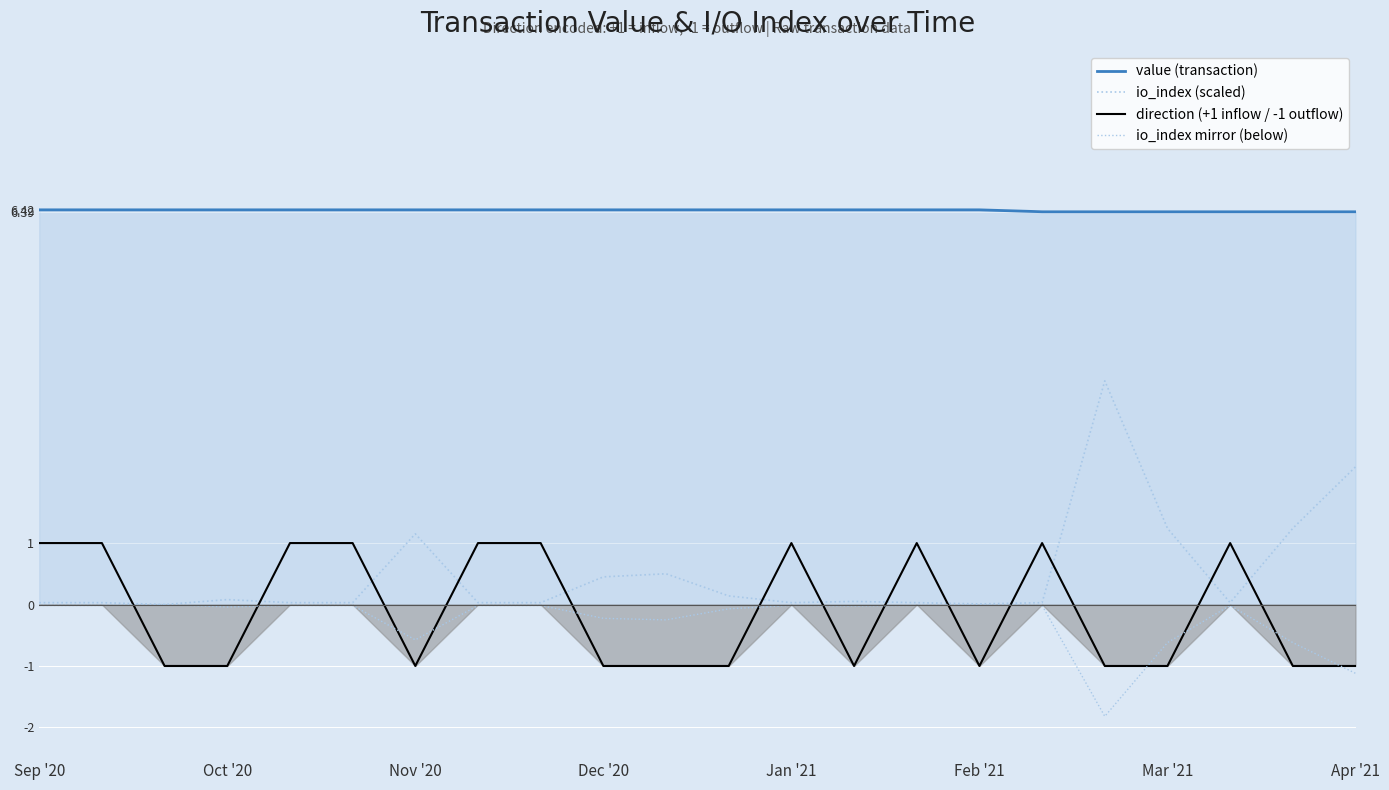

What is the sum of the direction (+1 inflow / -1 outflow) values at 21 and 10?

-2.0